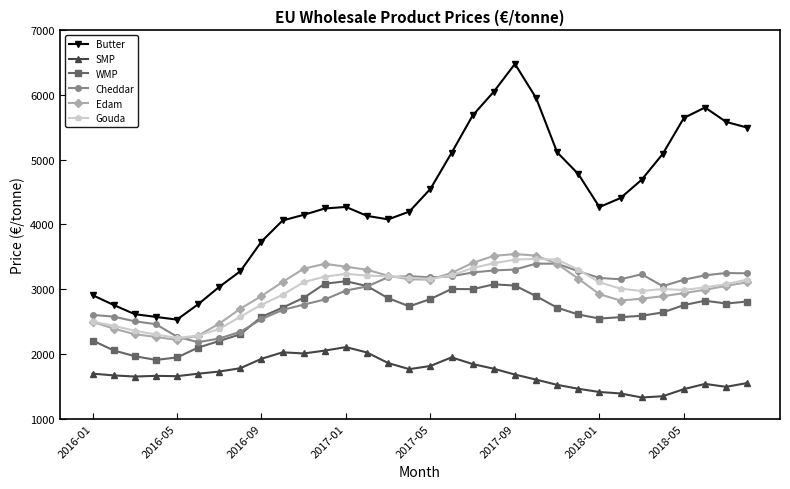

True or false: SMP and Edam cross at least once.

False